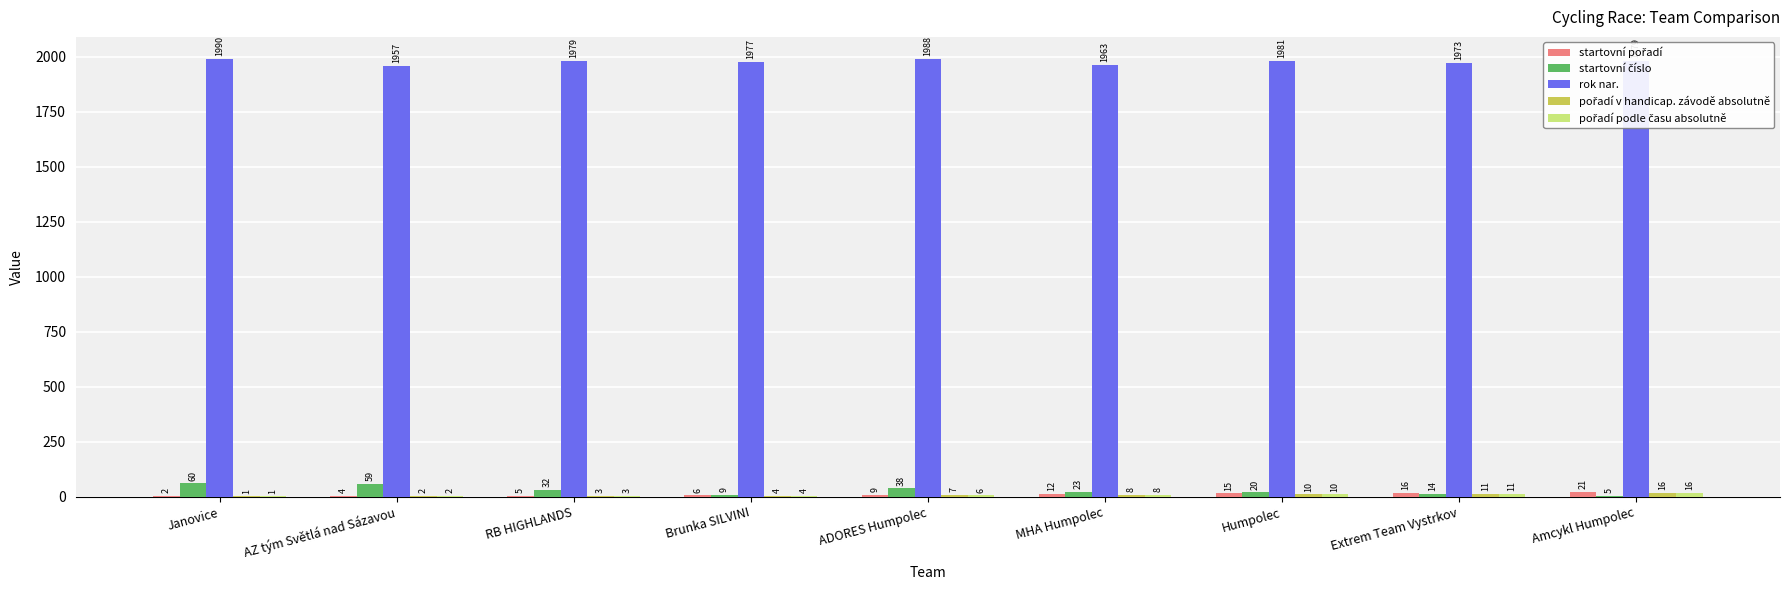

True or false: rok nar. has a value of 1973 at Extrem Team Vystrkov.

True